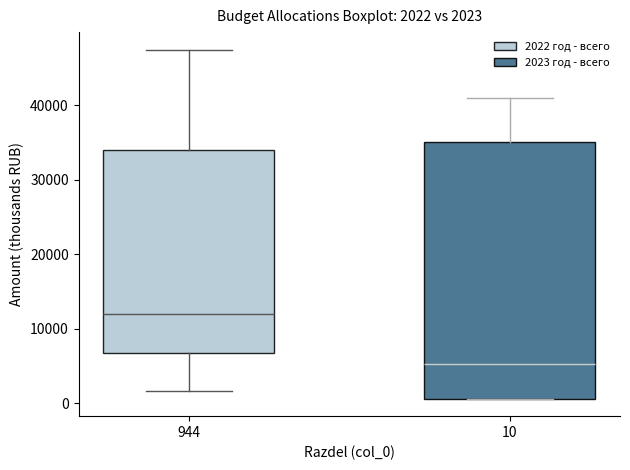

Which box has the highest median line?

944